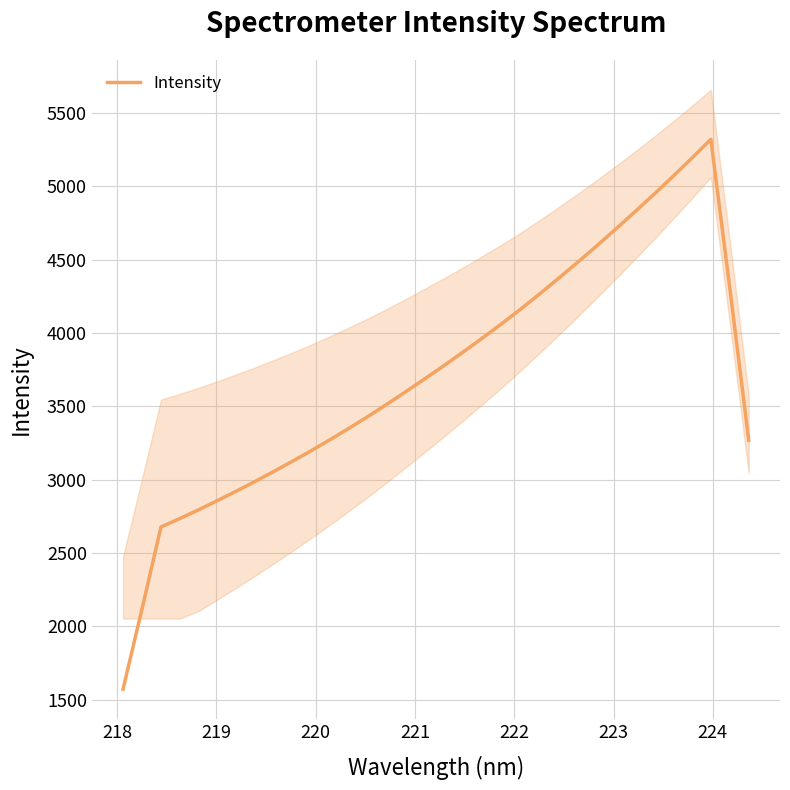

What is the average value?

3712.2